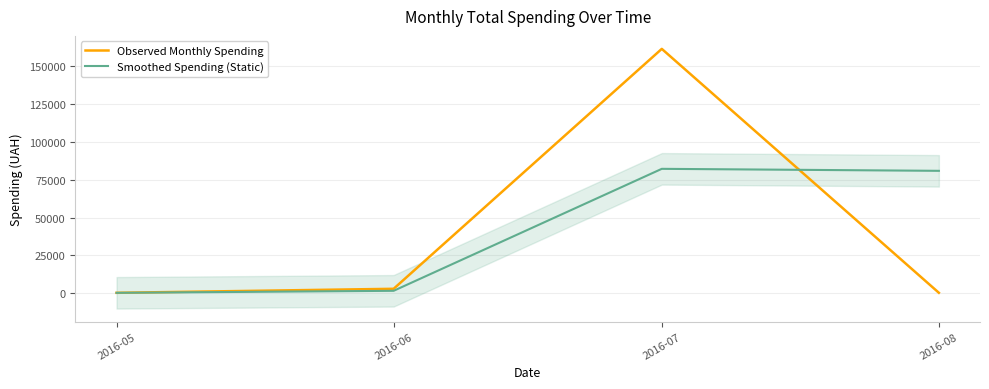

What is the value of the Observed Monthly Spending point at the 4th from the left?

348.2